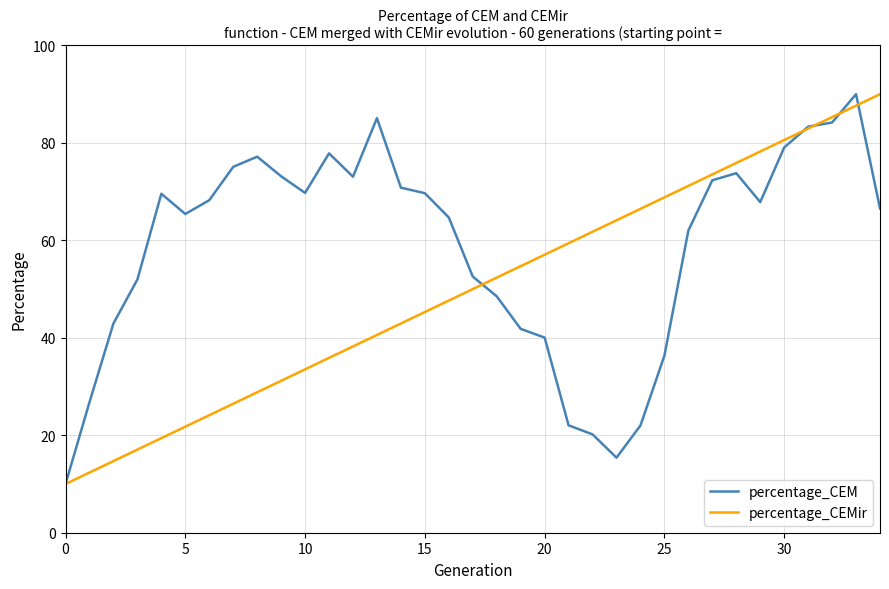

What is the maximum value shown in the chart?

90.0